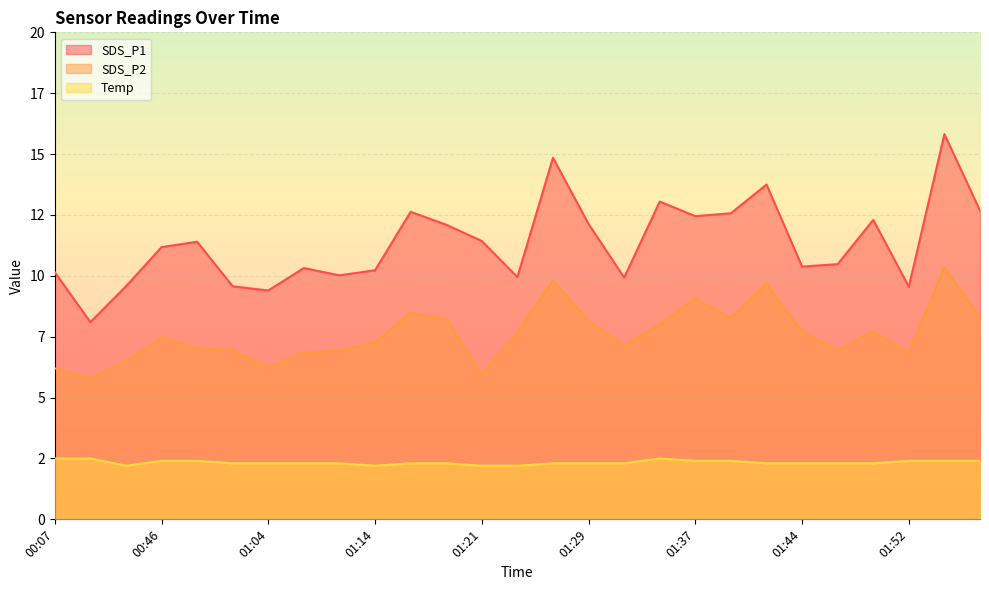

What is the difference between the maximum and second lowest values in the Temp series?

0.3